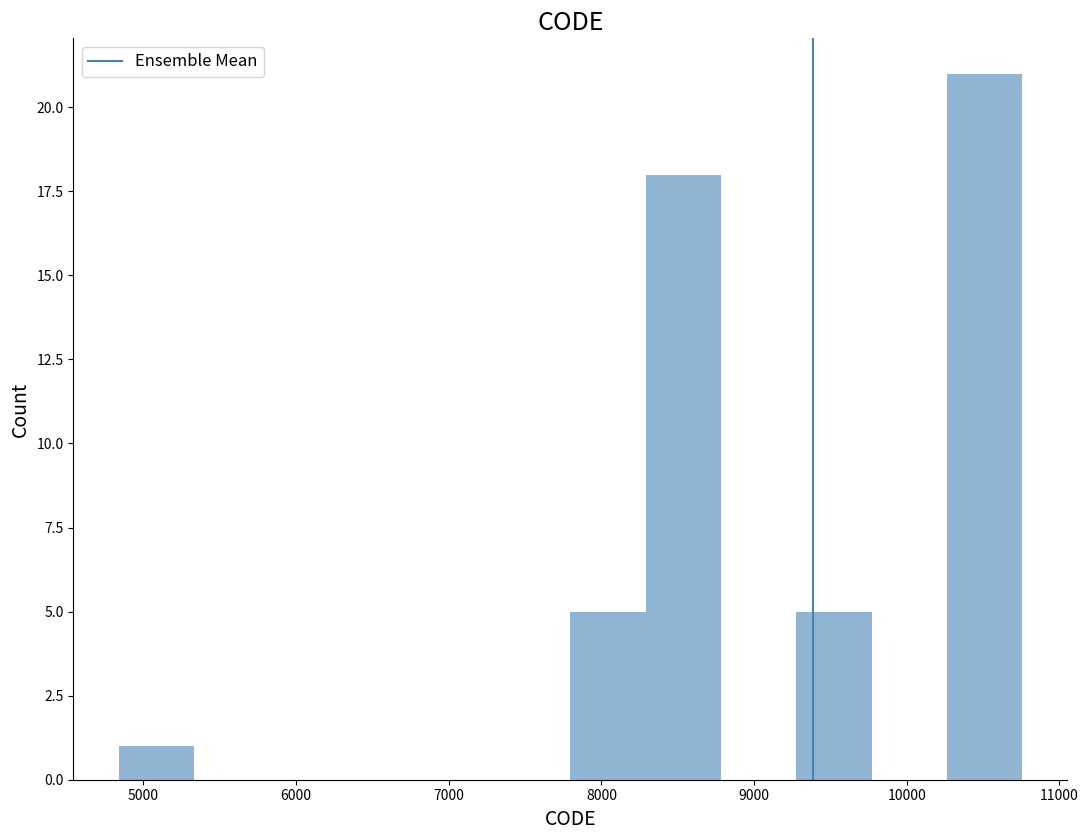

What is the height of the bar covering 10300 to 10800 on the x-axis? Neither the bar edges nor the heights are printed on the chart, so give them approximately, as read against the axes.

21